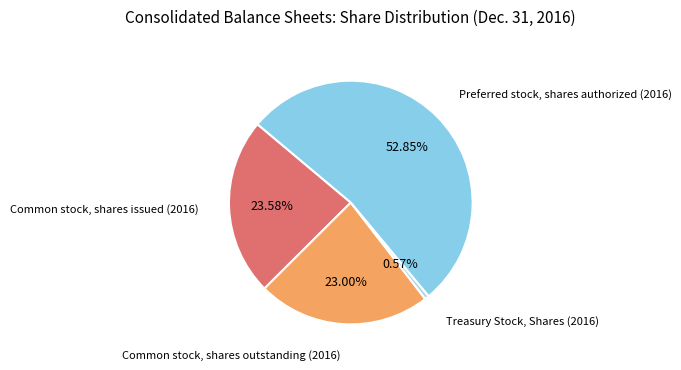

What percentage do Treasury Stock, Shares (2016) and Common stock, shares outstanding (2016) together represent?

23.6%